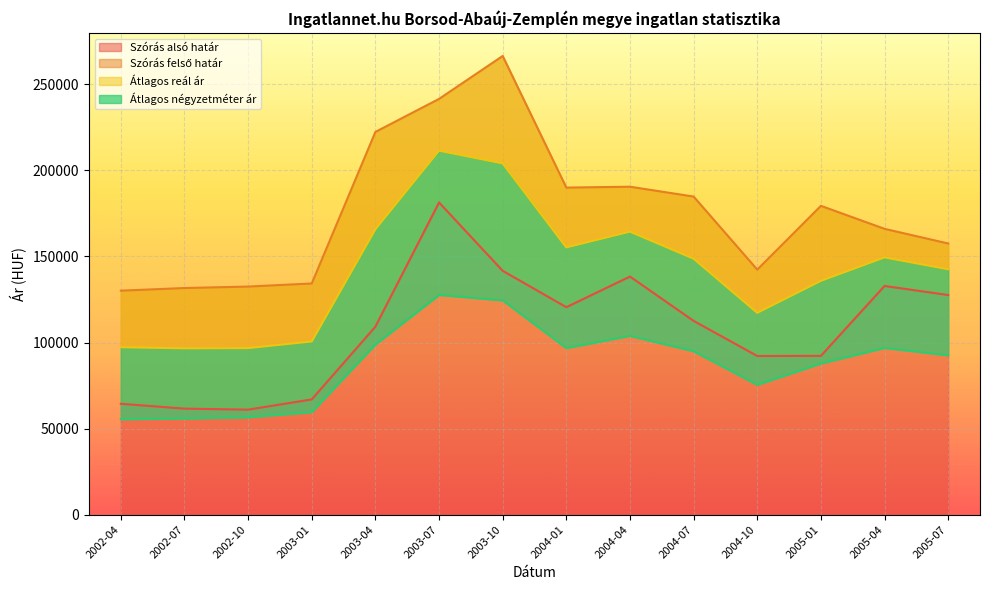

At which label does Átlagos négyzetméter ár reach its minimum?

2002-04